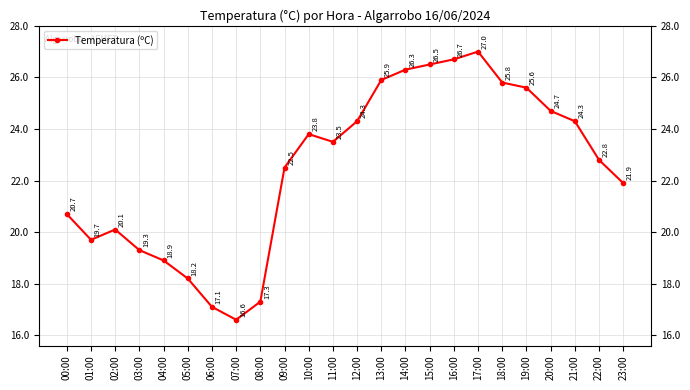

Where is the first local maximum?

02:00